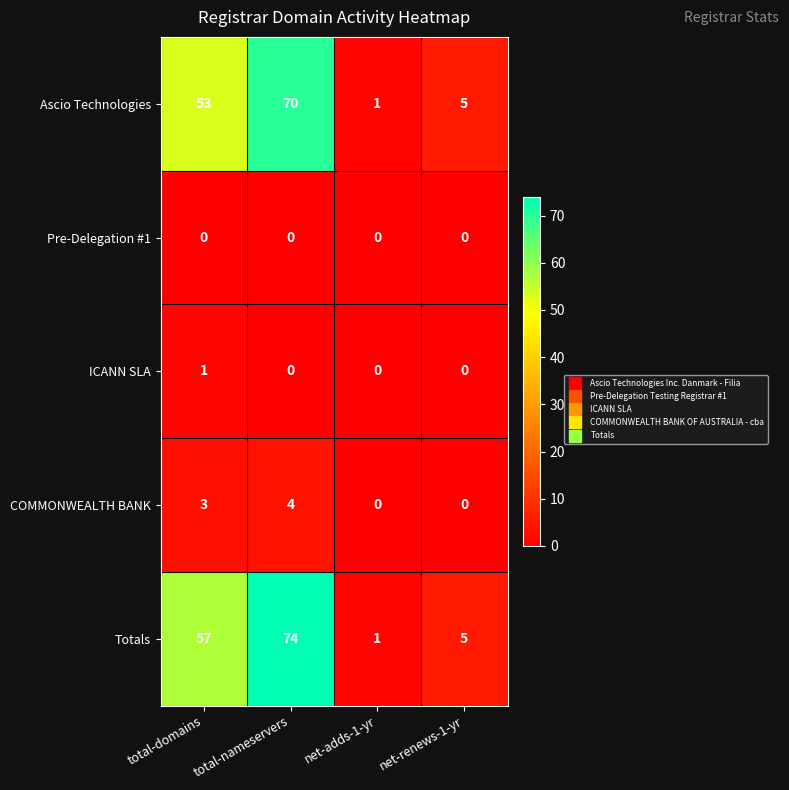

What is the total value across all series at net-renews-1-yr?

10